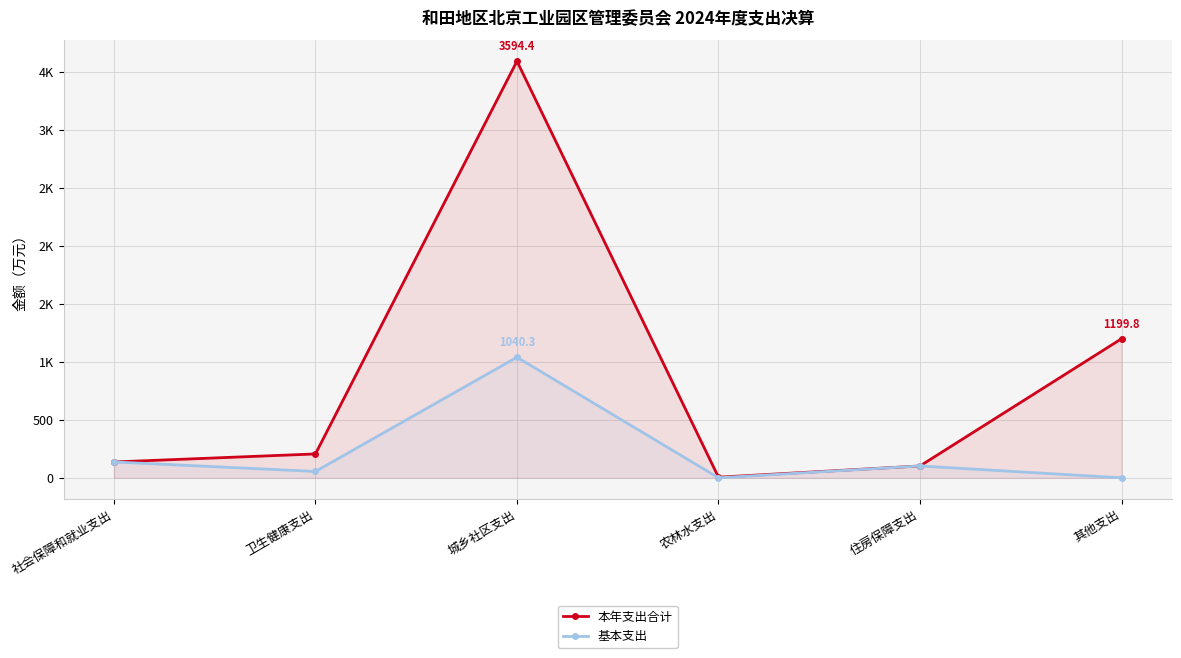

Which category has the lowest value in the 本年支出合计 series?

农林水支出